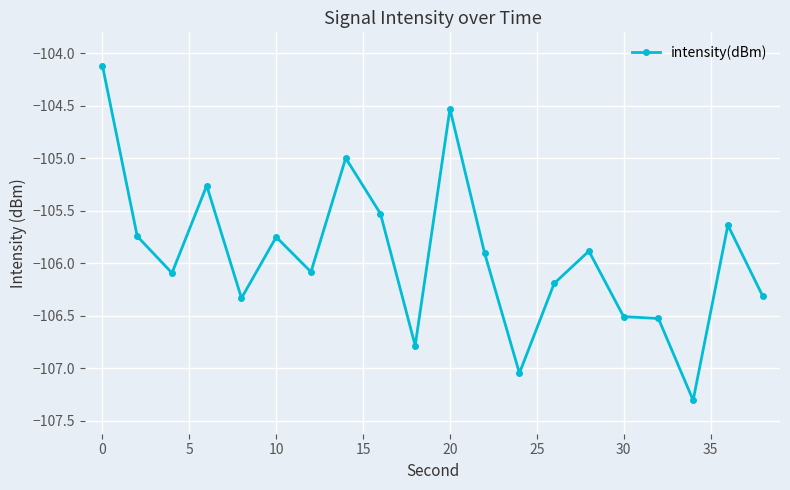

How many series are shown in this chart?

1